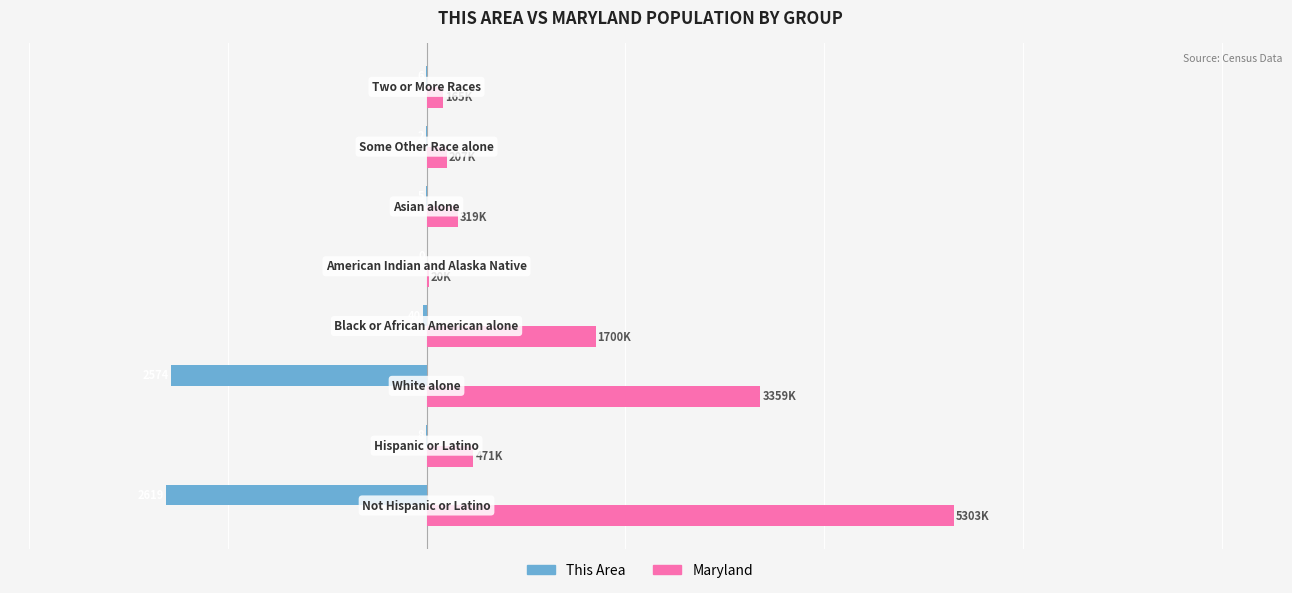

What are all the series names shown in the legend?

This Area, Maryland